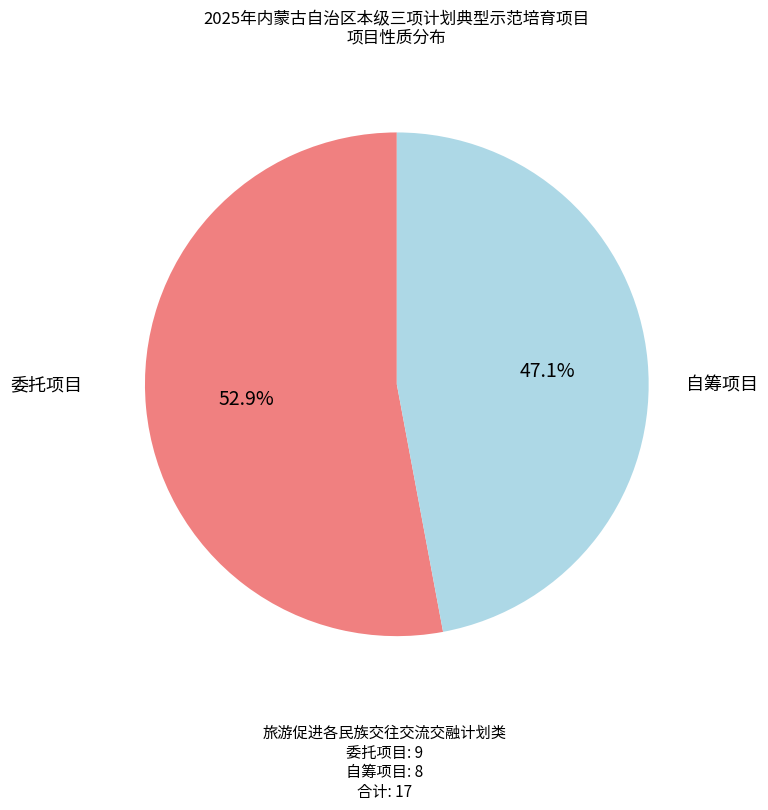

Rank the categories by value from highest to lowest.

委托项目, 自筹项目